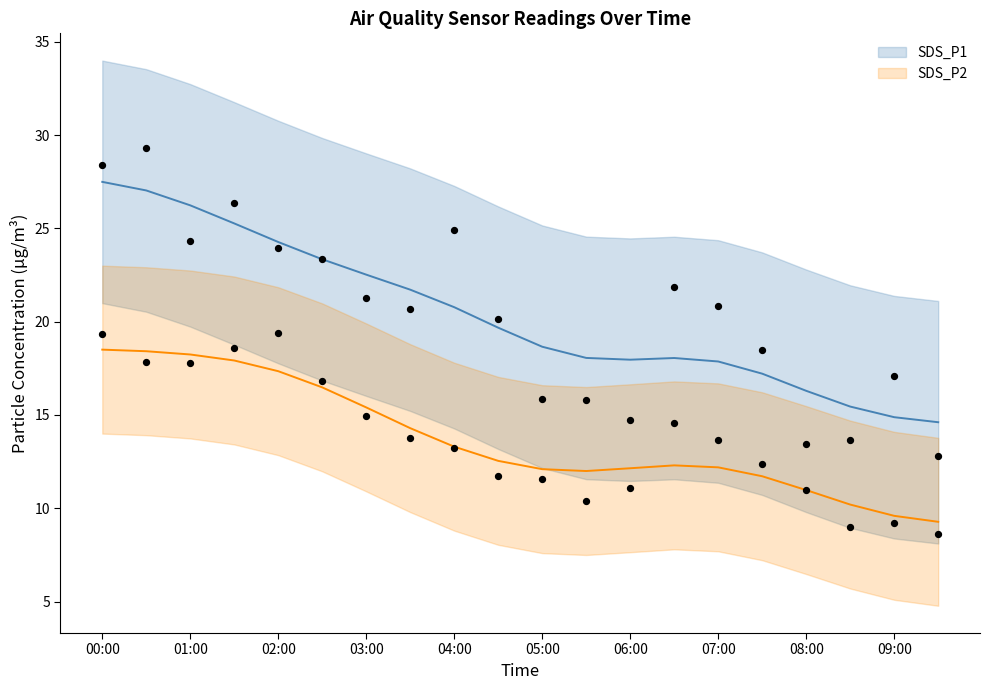

Which series has the largest total across all categories?

SDS_P1